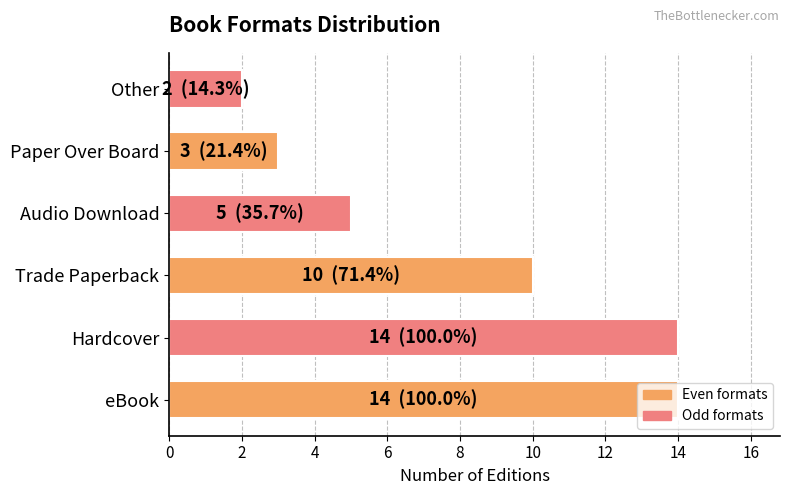

What is the sum of all values?

48